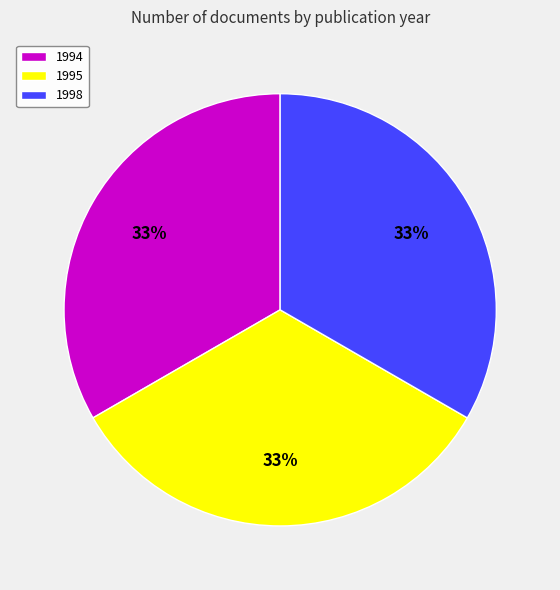

Is the sum of 1994 and 1998 greater than half?

Yes